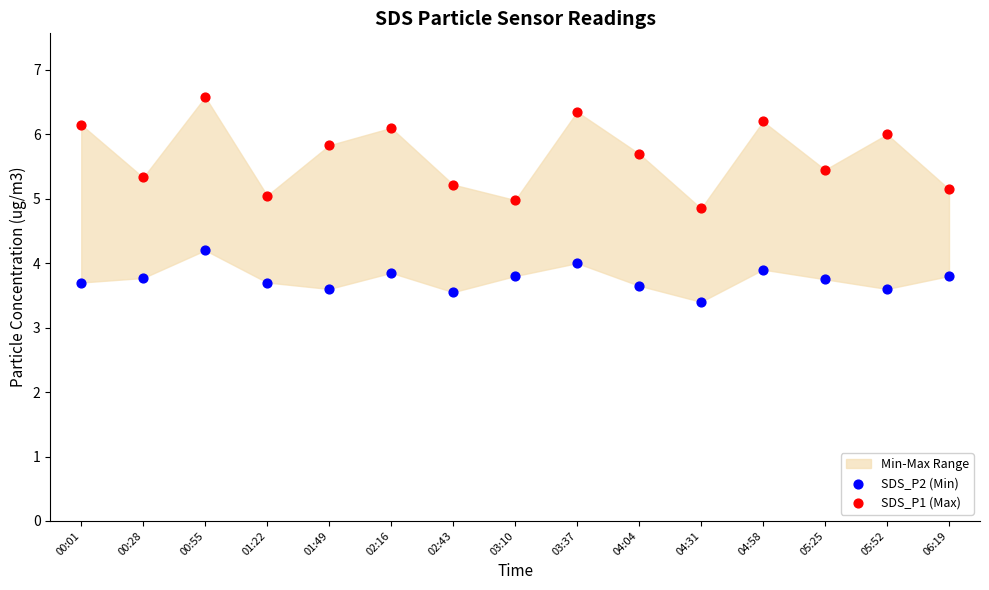

Which series reaches the minimum Y coordinate?

SDS_P2 (Min)